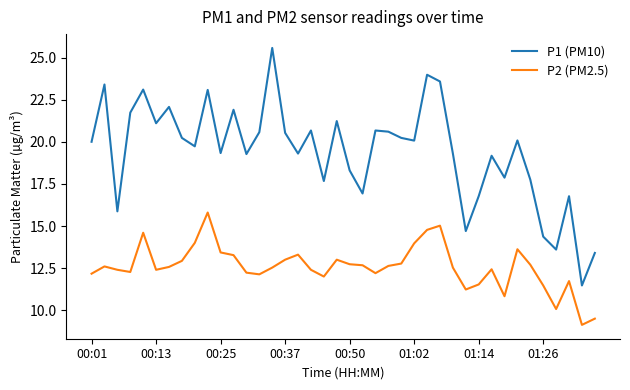

Does the chart have visible grid lines?

No